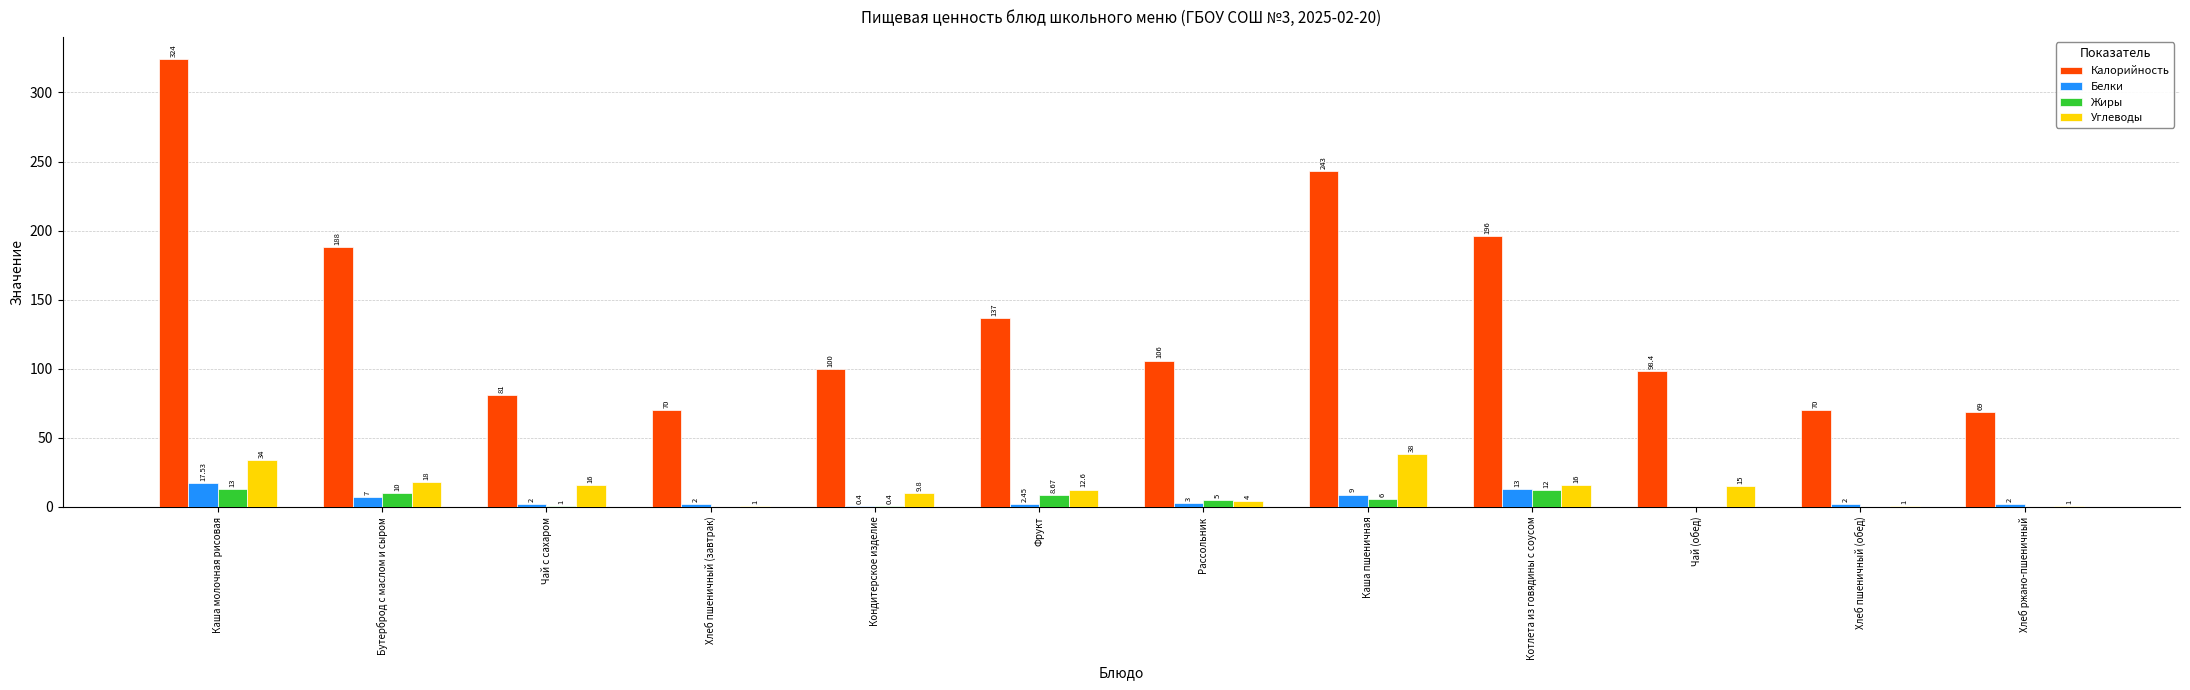

Count the number of categories in the chart.

12